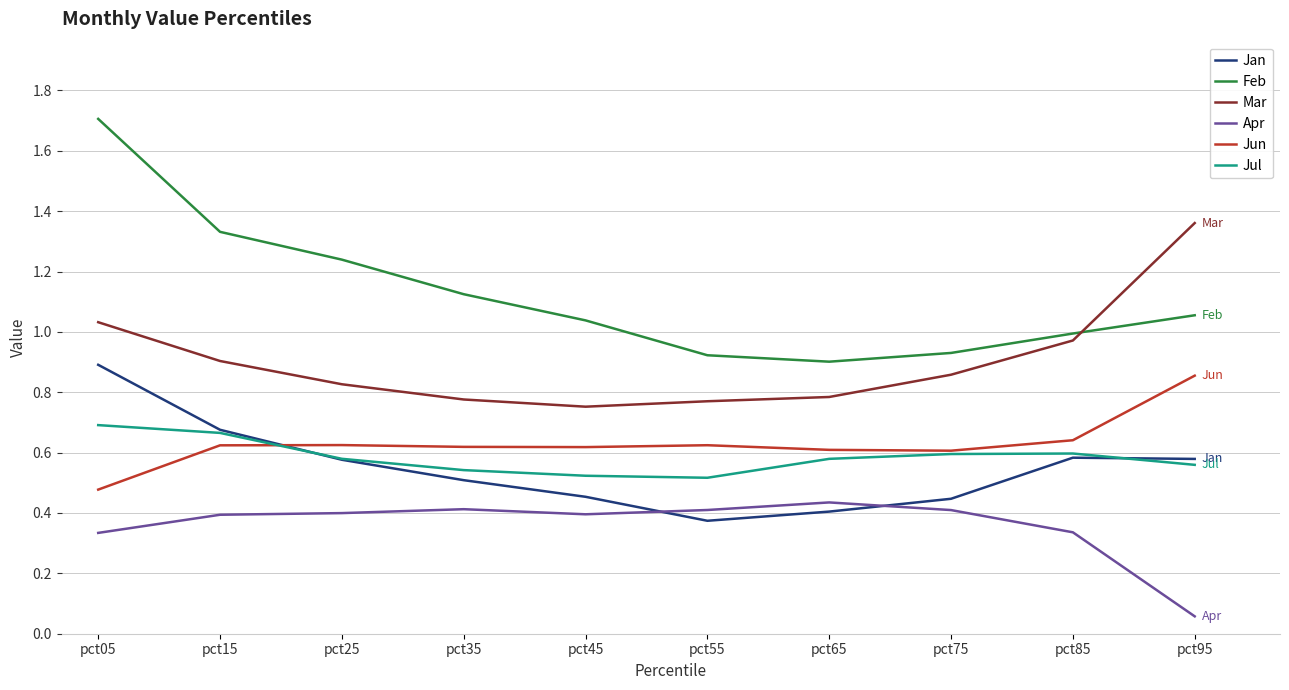

Rank the series at pct05 from lowest to highest value.

Apr, Jun, Jul, Jan, Mar, Feb